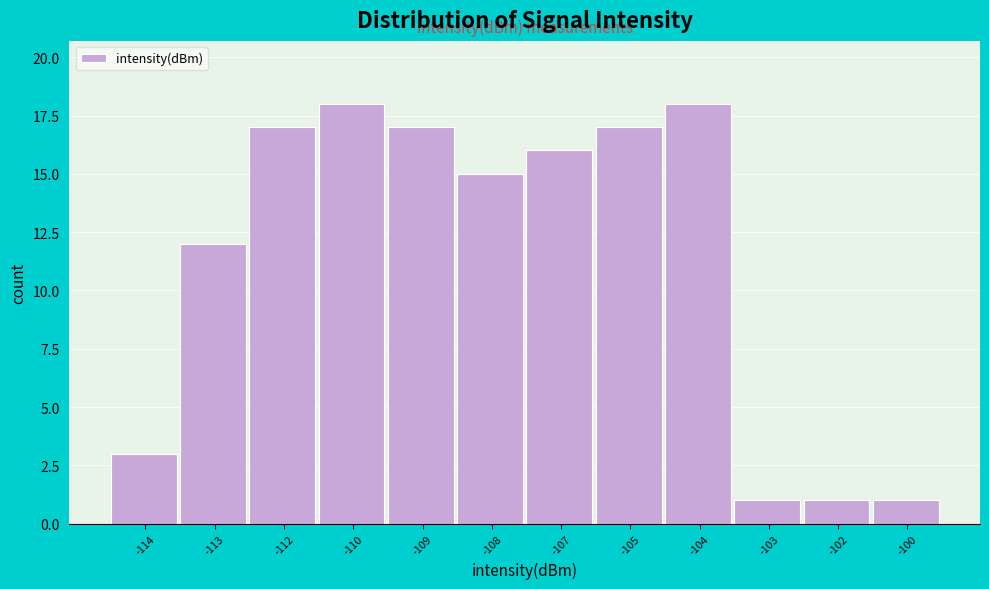

Reading left to right, list all the values displayed in this chart.

-114=3	-113=12	-112=17	-110=18	-109=17	-108=15	-107=16	-105=17	-104=18	-103=1	-102=1	-100=1